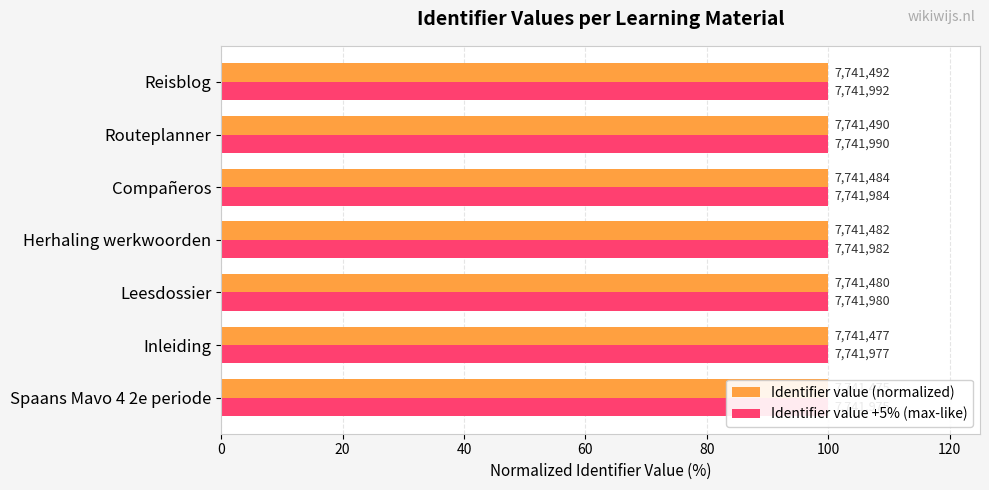

Reading left to right, what are all the values shown in this chart?

Identifier value (normalized): 100.0	100.0	100.0	100.0	100.0	100.0	100.0
Identifier value +5% (max-like): 0.3	0.3	0.3	0.3	0.3	0.3	0.3